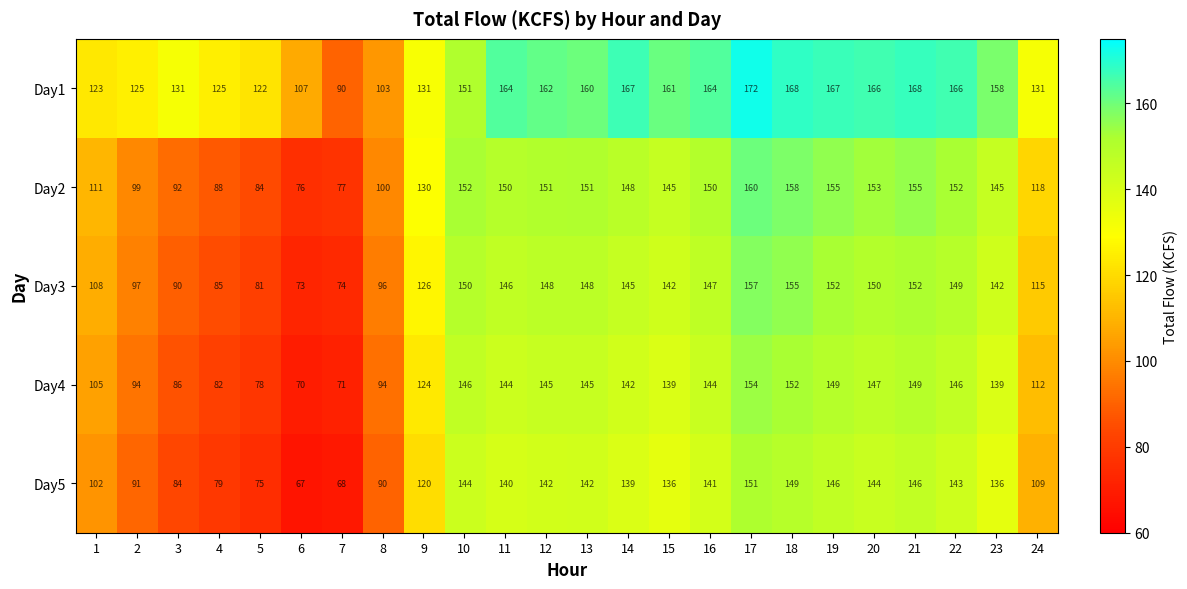

Where does the Day3 series first go above 145?

10